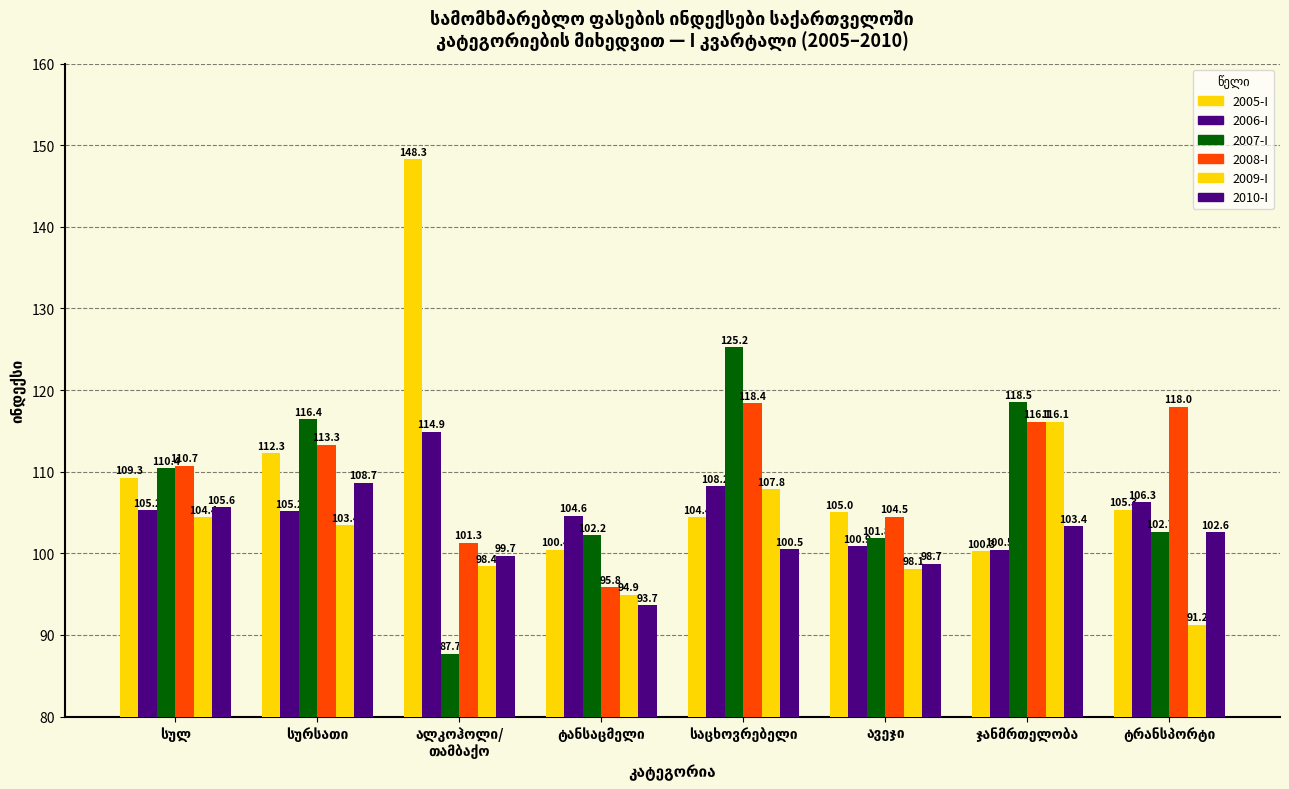

How many bars are there in total?

48